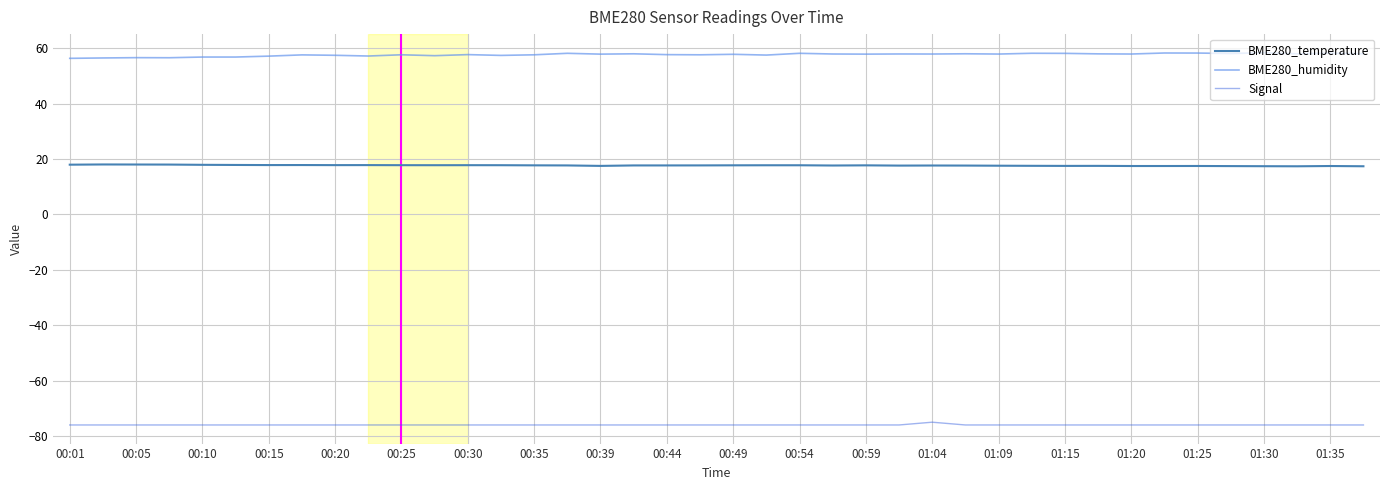

True or false: Signal and BME280_temperature cross at least once.

False